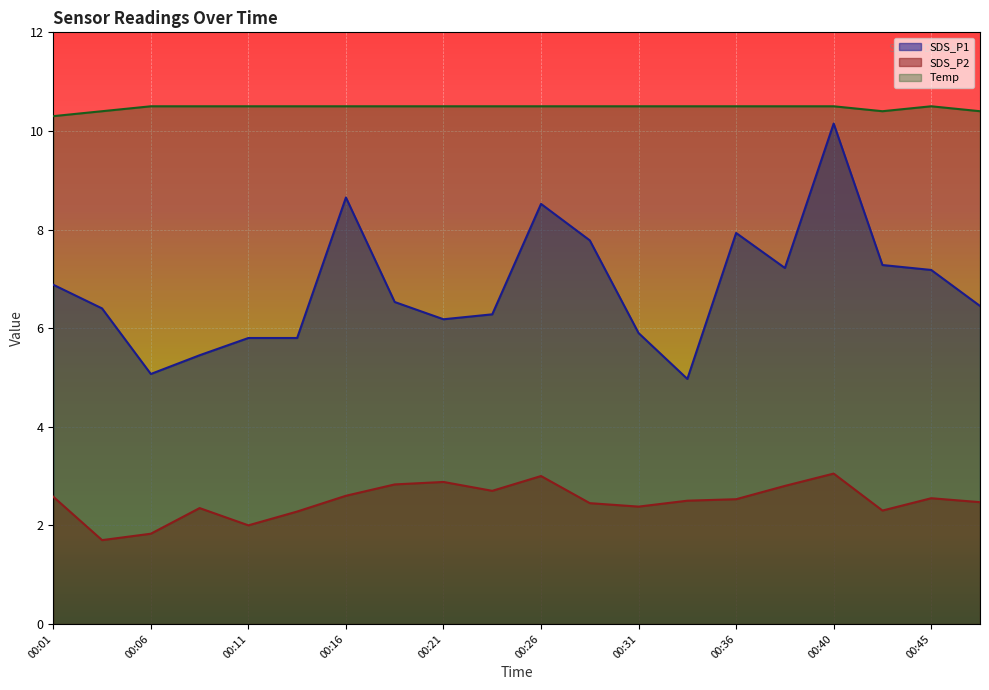

In SDS_P2, how many points are lower than both neighbors (excluding endpoints)?

5